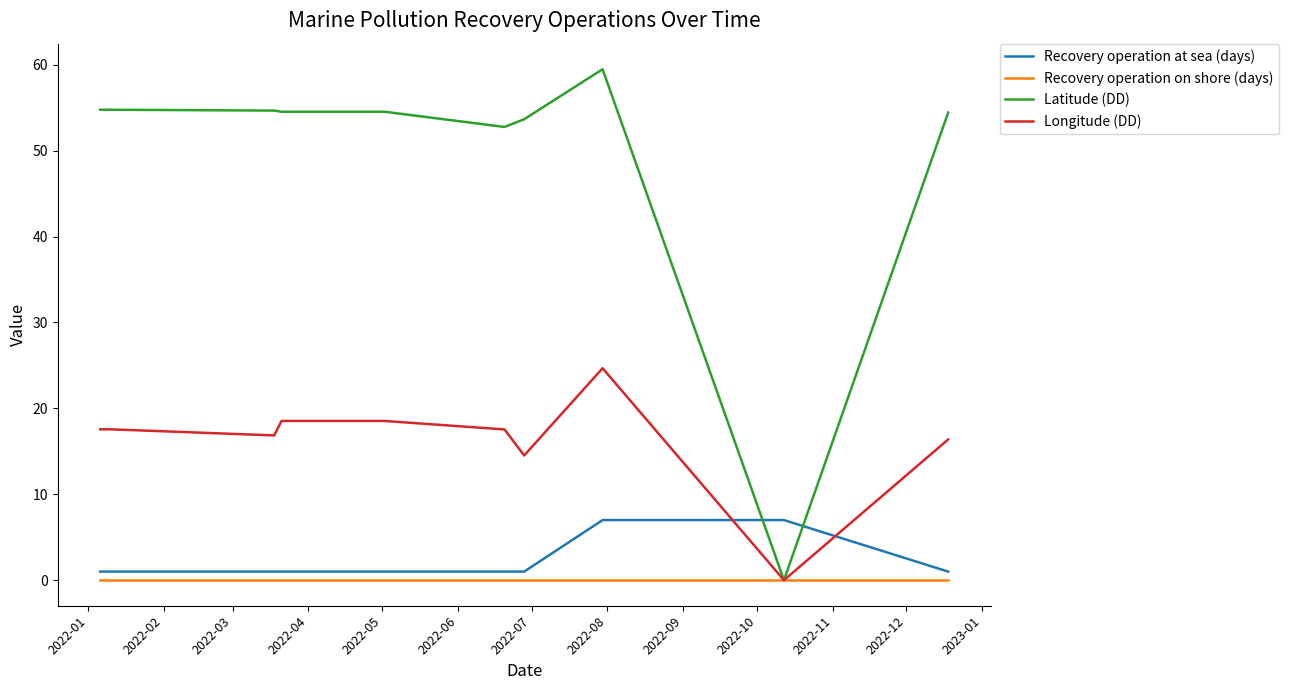

Which series has the widest spread of values?

Latitude (DD)